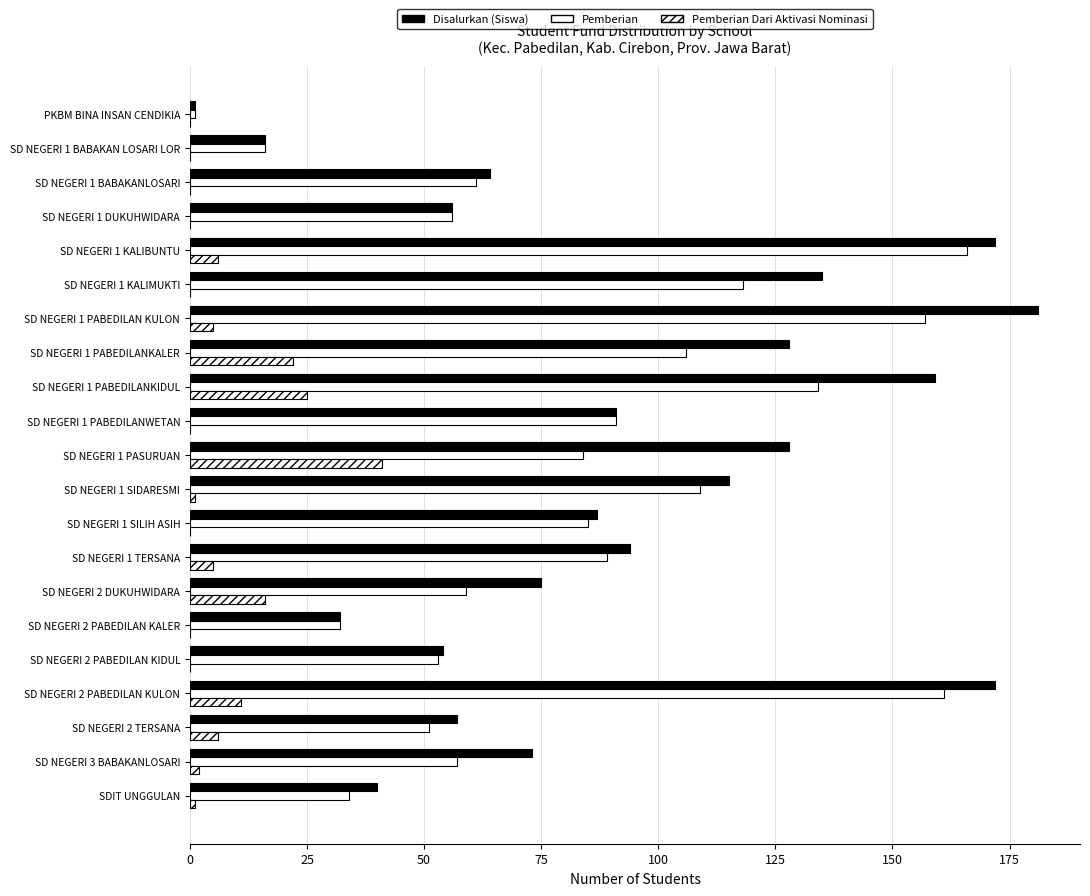

Count the number of categories in the chart.

21